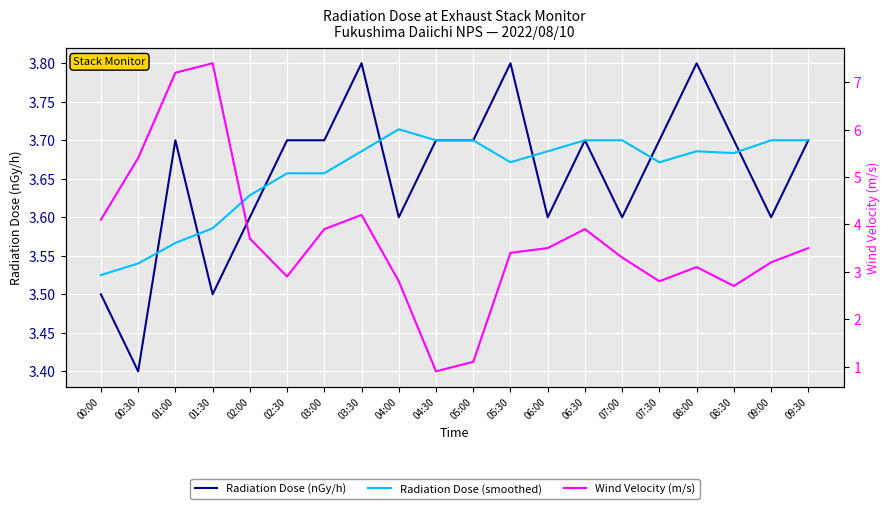

How many values in the Wind Velocity (m/s) series are below 3?

6